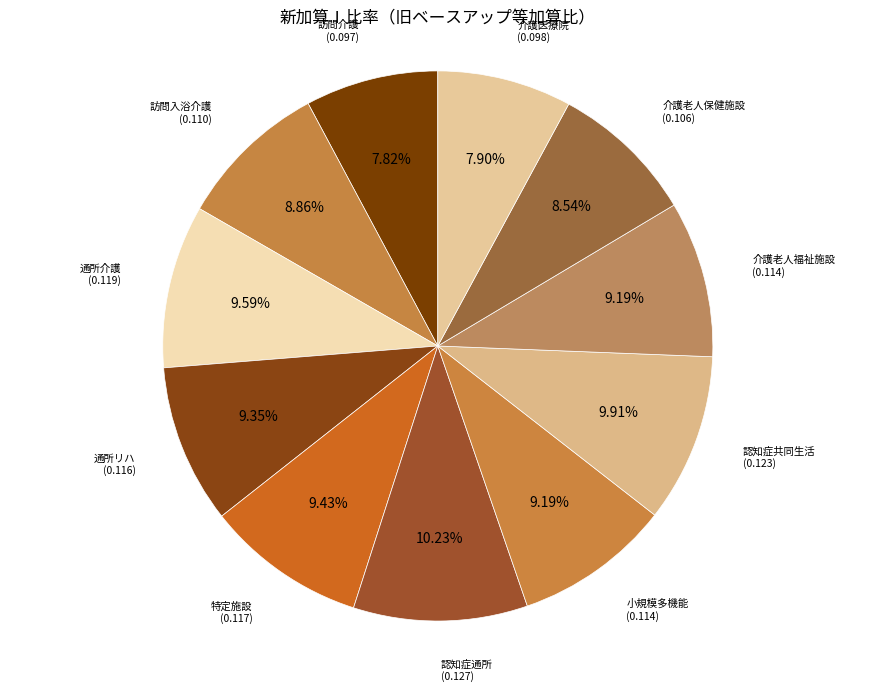

How many slices are in this pie chart?

11